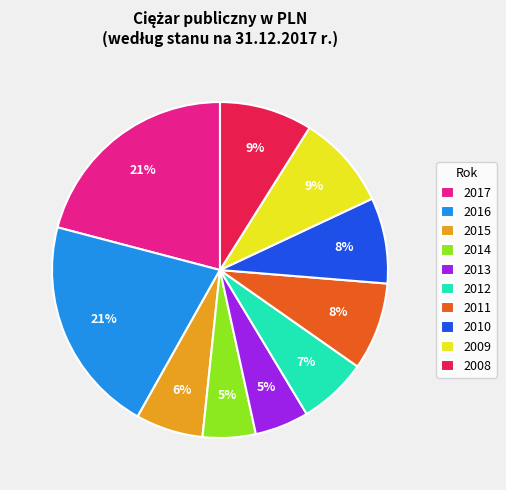

Is it true that 2011 is 8% of the pie?

True